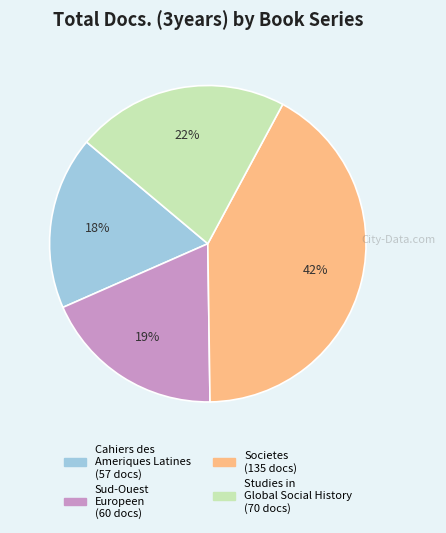

Rank the categories by value from highest to lowest.

Societes, Studies in Global Social History, Sud-Ouest Europeen, Cahiers des Ameriques Latines